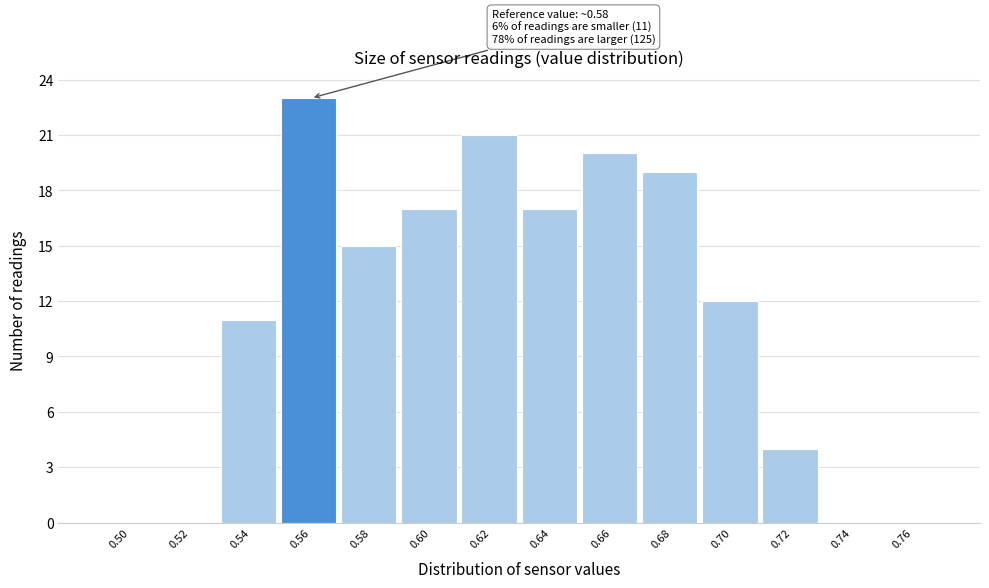

Reading left to right, transcribe all the data shown in this chart.

0.50=0	0.52=0	0.54=11	0.56=23	0.58=15	0.60=17	0.62=21	0.64=17	0.66=20	0.68=19	0.70=12	0.72=4	0.74=0	0.76=0